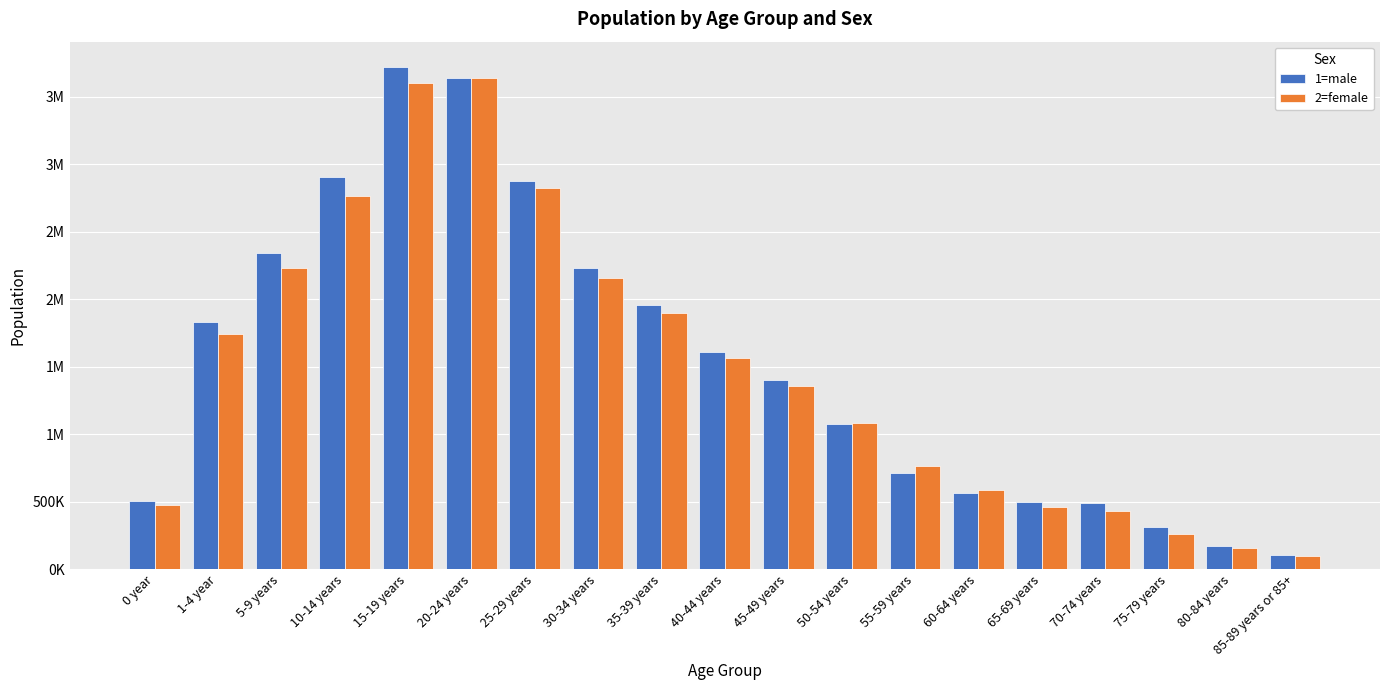

What is the difference between the highest and lowest values at 5-9 years?

109097